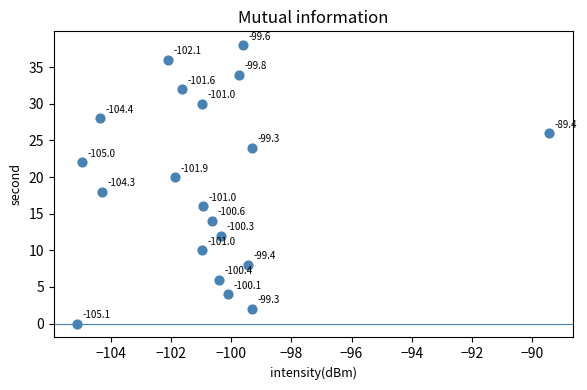

What Y value in the scatter plot is closest to 19?

18